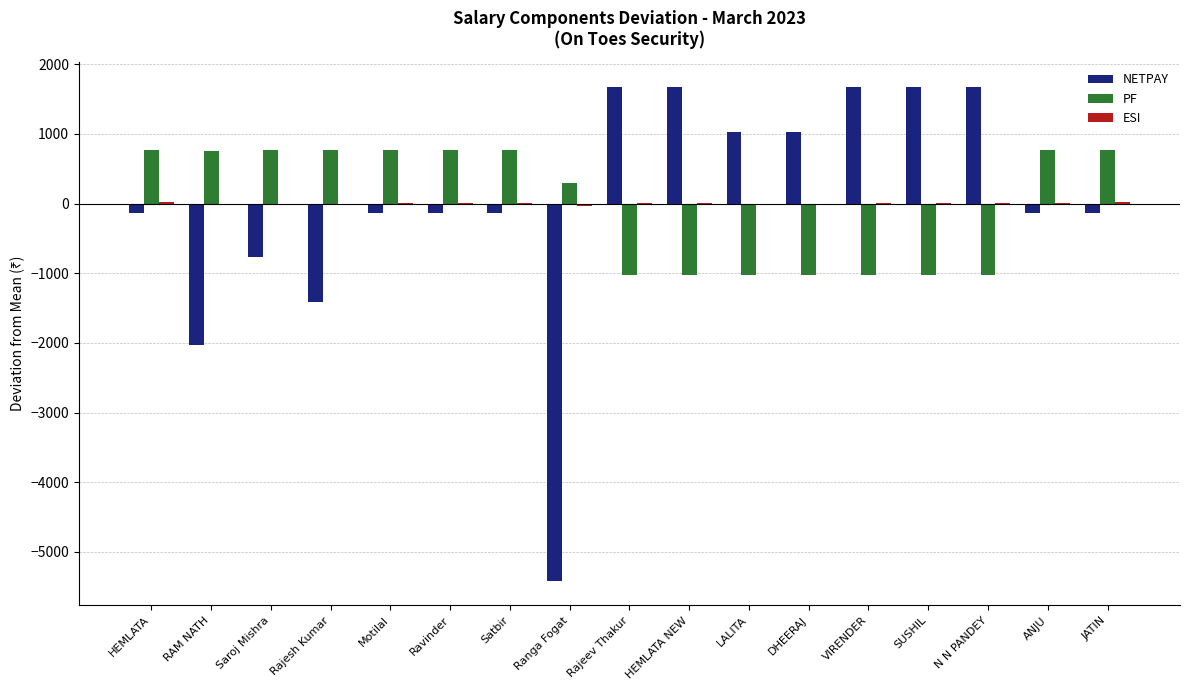

True or false: PF has a value of -370.9 at DHEERAJ.

False